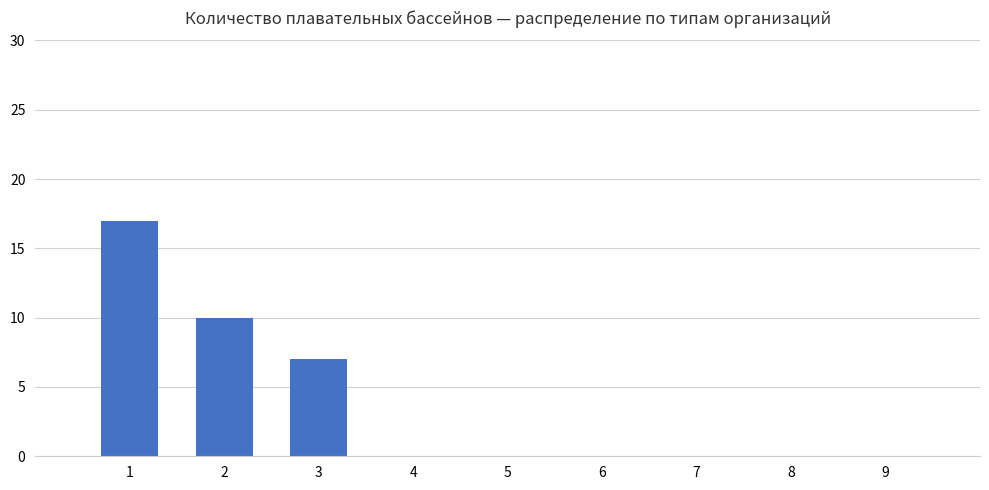

Reading right to left, what are all the values shown in this chart?

9=0	8=0	7=0	6=0	5=0	4=0	3=7	2=10	1=17